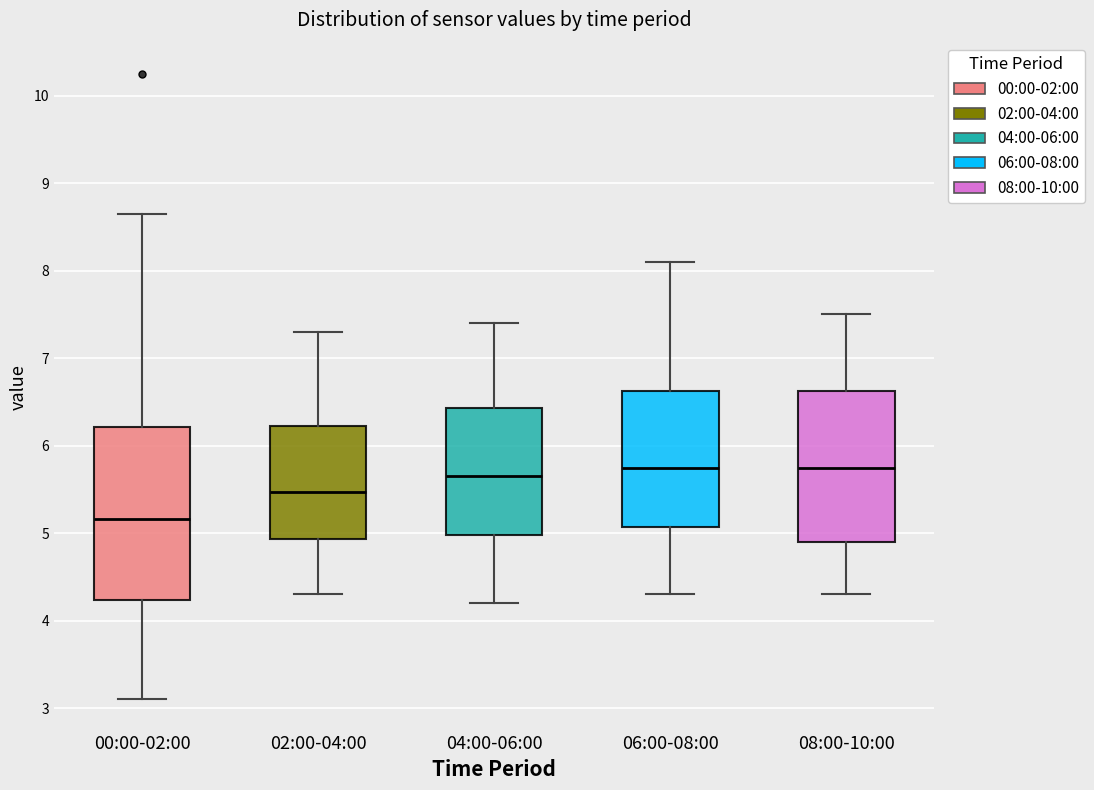

Which box is the tallest, from its lower edge to its upper edge?

00:00-02:00